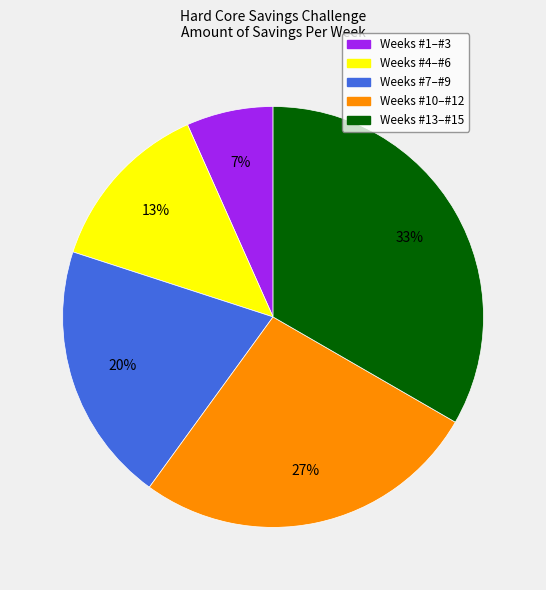

To the nearest percent, what percentage of the pie is Weeks #1–#3?

7%